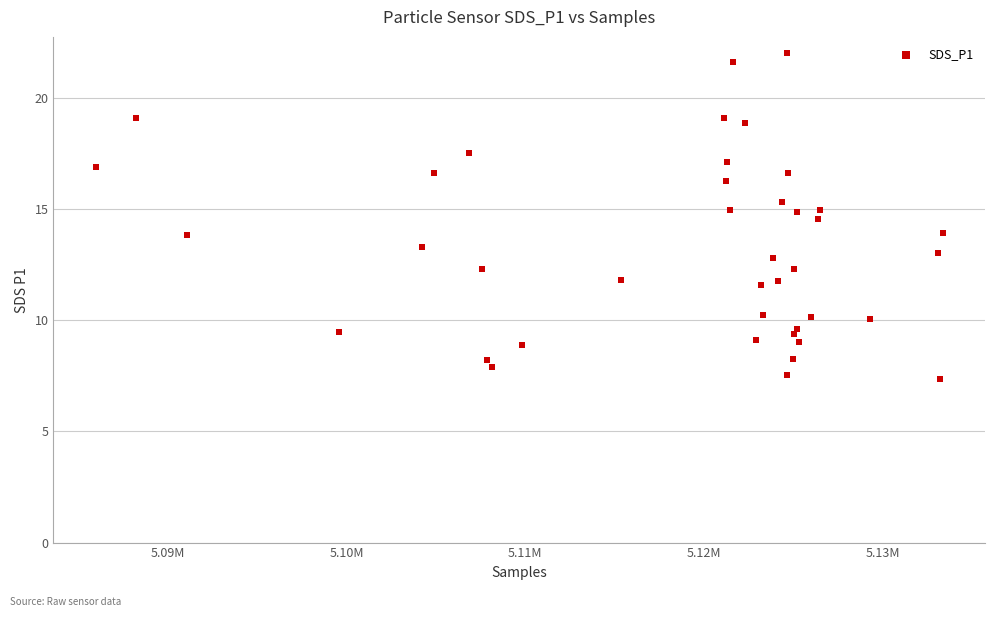

What is the range of X values (max minus min)?

47383.0